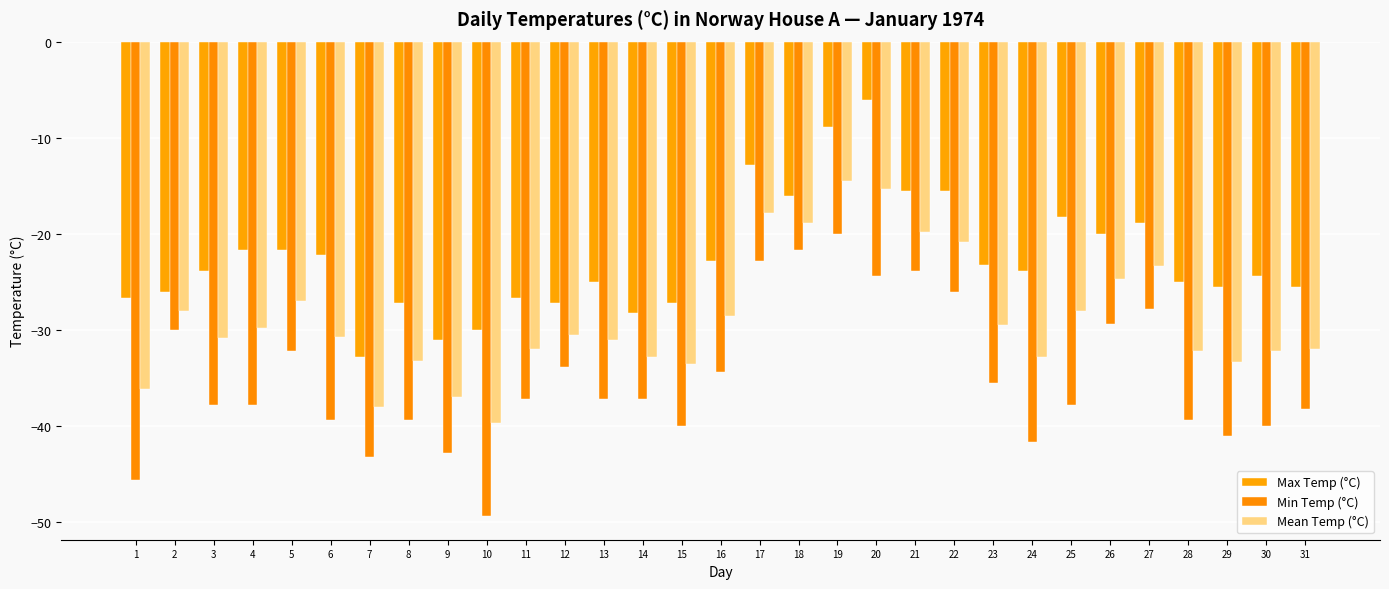

What is the difference between the maximum and minimum values in the Min Temp (°C) series?

29.4